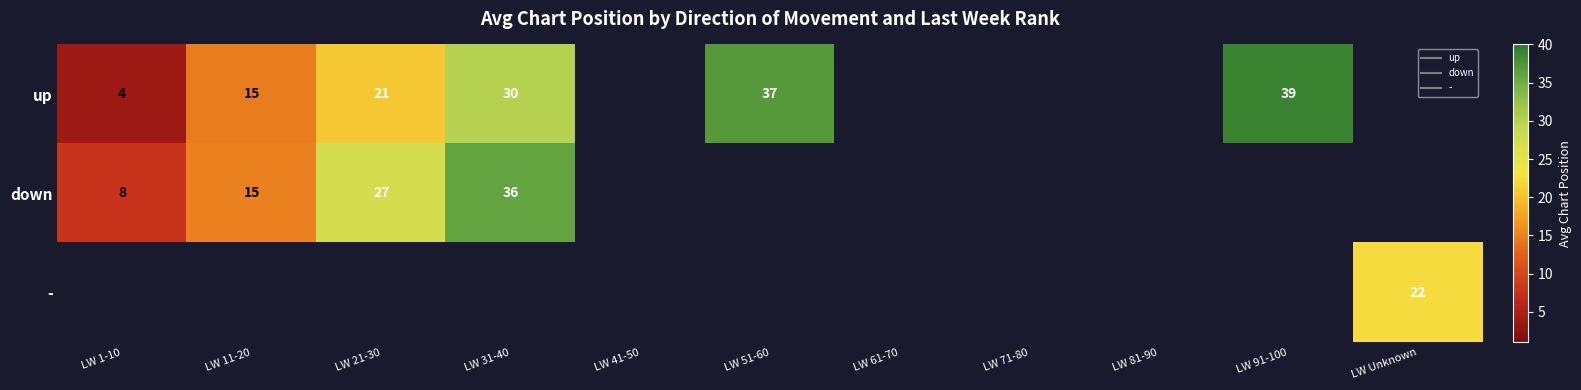

What is the smallest value displayed?

4.0